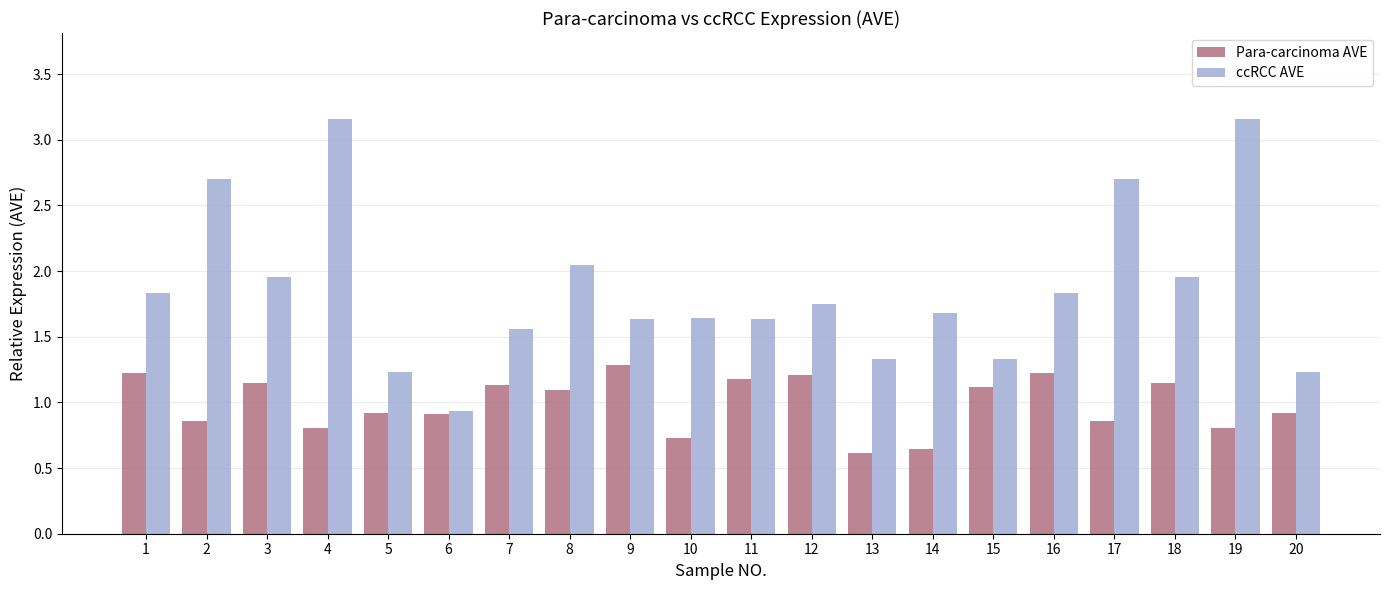

How many Para-carcinoma AVE values are between 0 and 1?

10